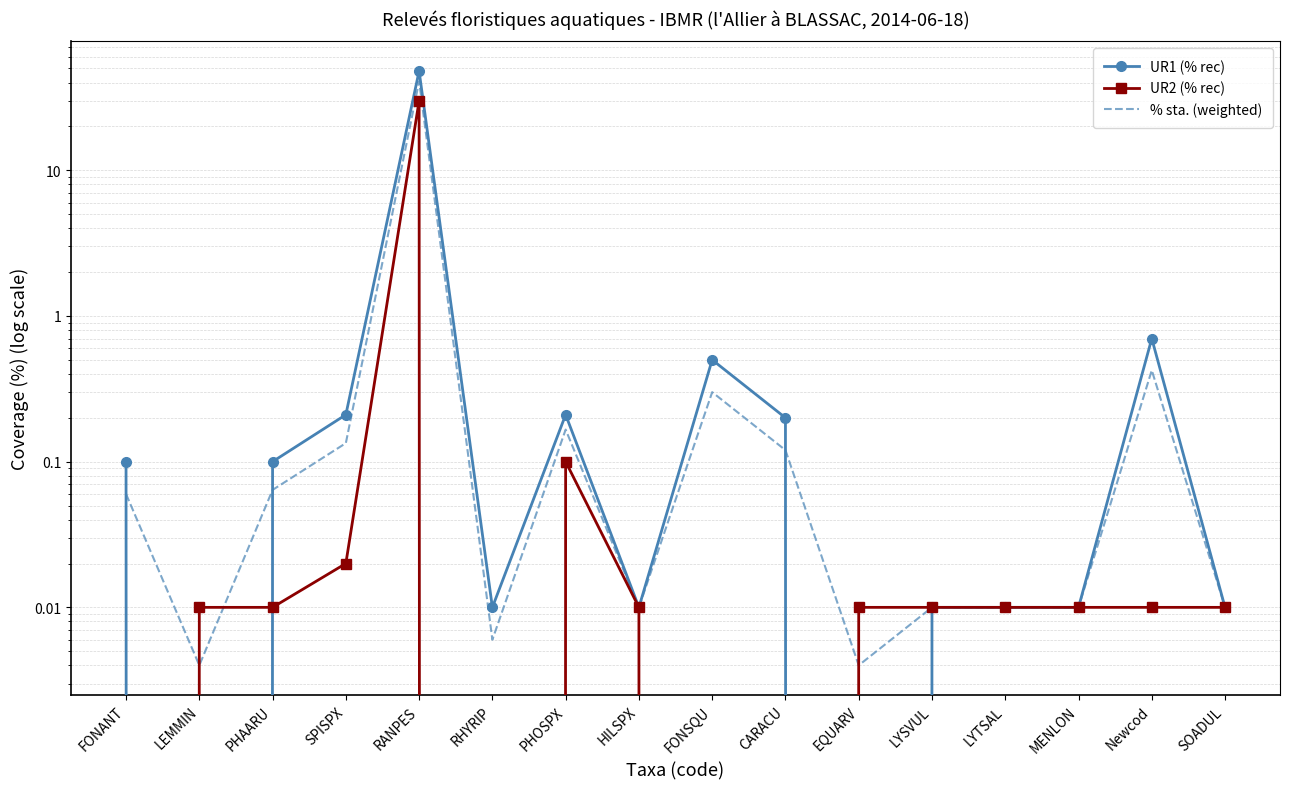

What is the sum of the % sta. (weighted) values at LEMMIN and SPISPX?

0.1